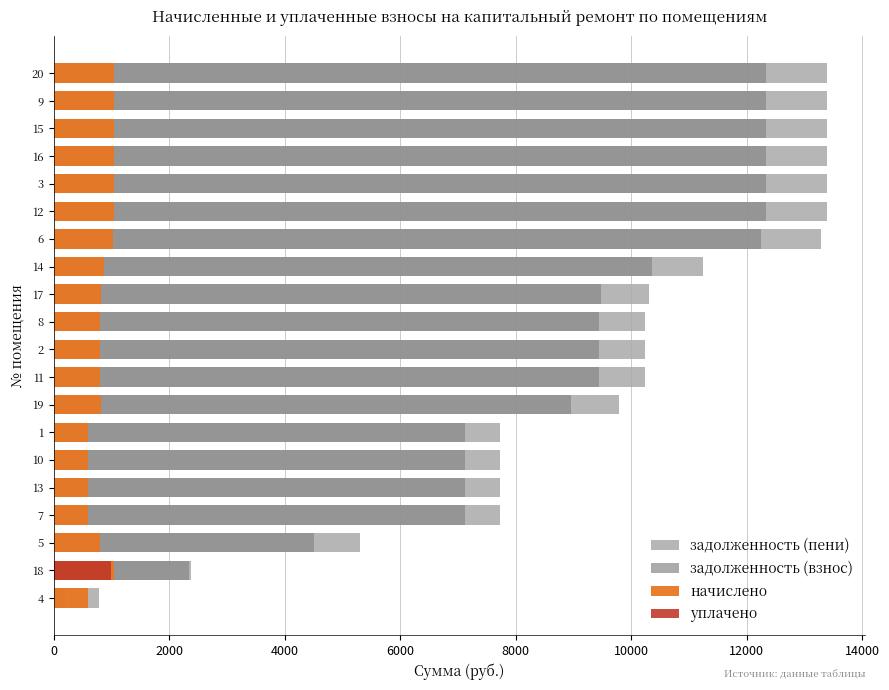

True or false: задолженность (взнос) has a value of 19569.7 at 6.

False